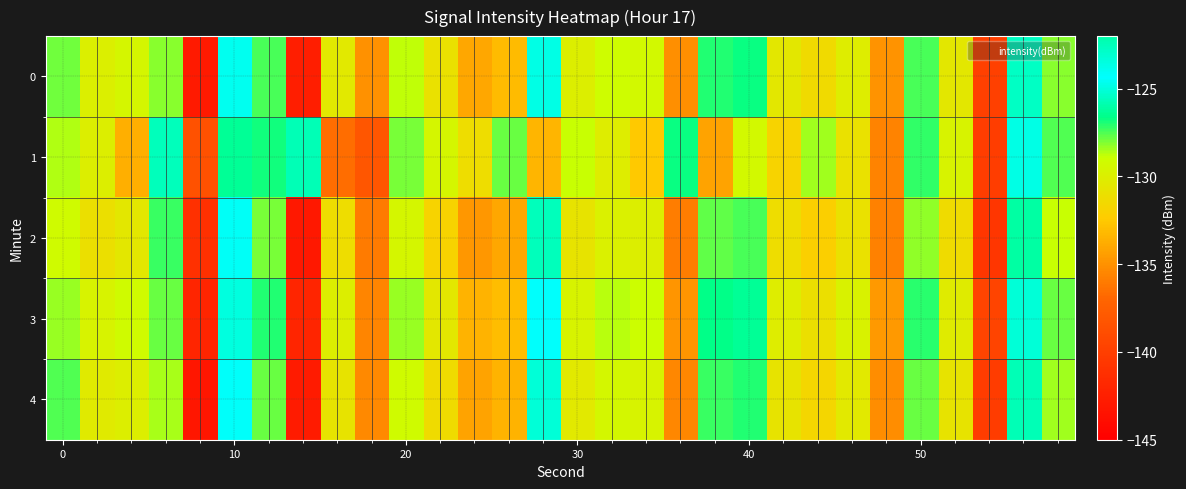

At how many categories does at least one series exceed -126?

5